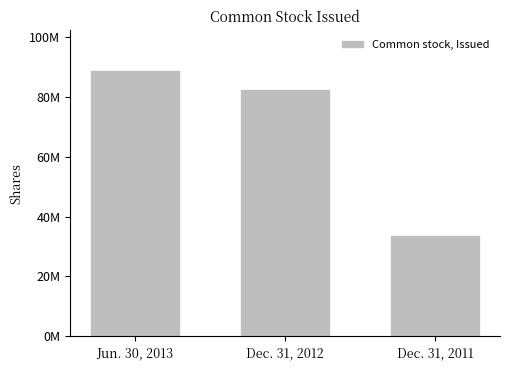

Are the bars horizontal?

No